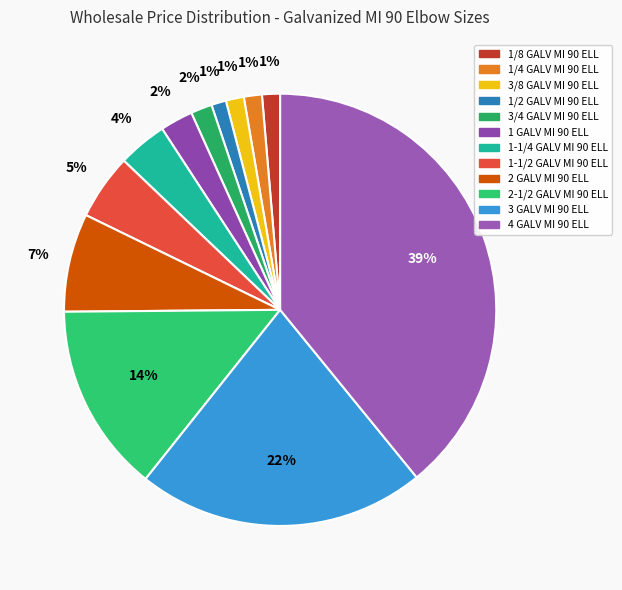

How many segments does this pie chart have?

12